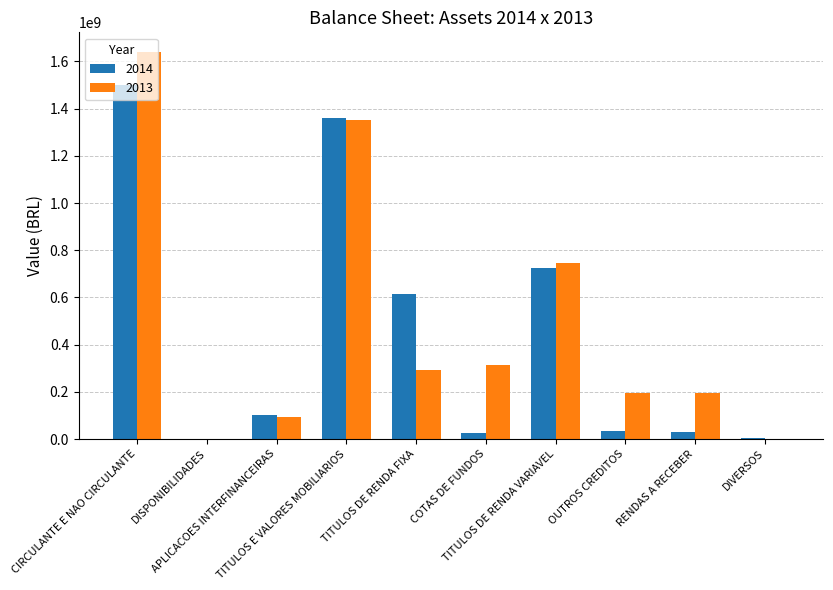

How many values in the 2014 series exceed 103286039?

5